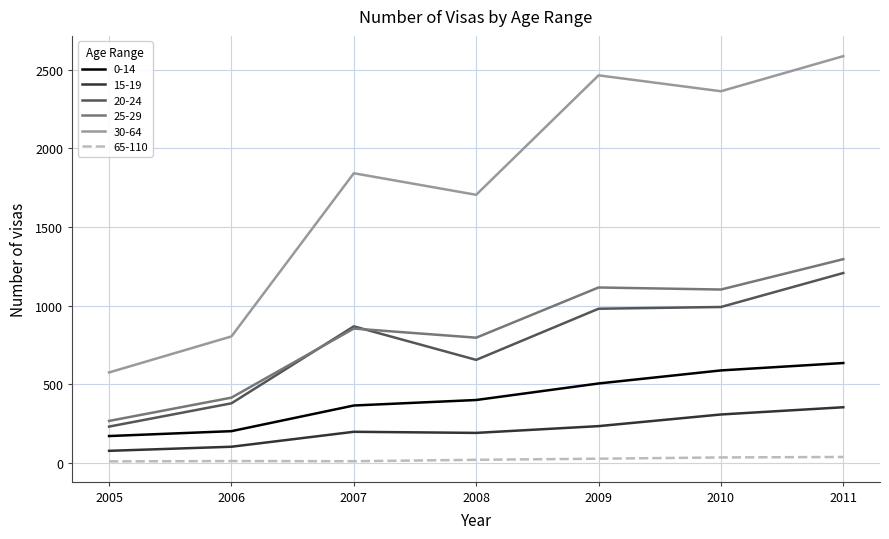

Which series has the widest spread of values?

30-64